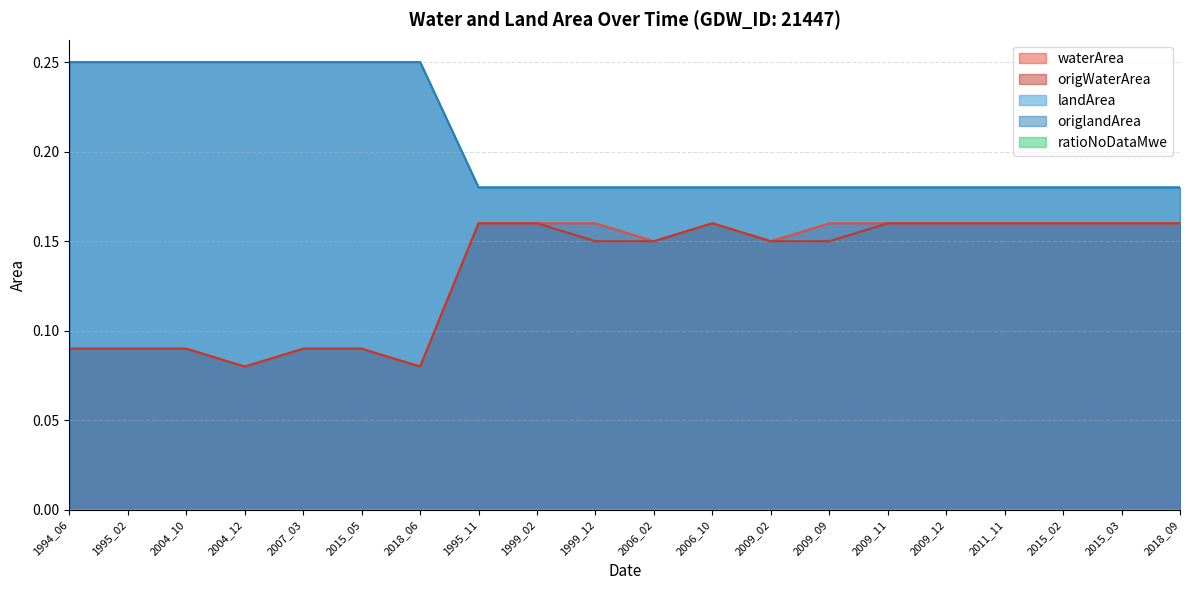

How many series are shown in this chart?

4